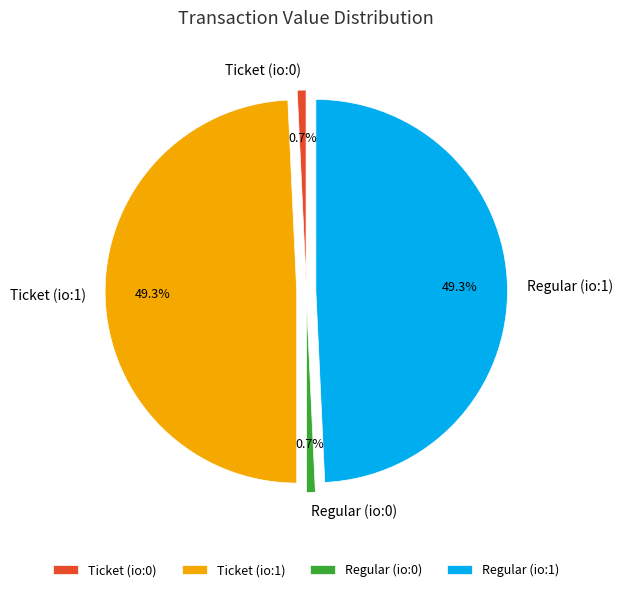

Is Regular (io:1) the majority of the pie?

No